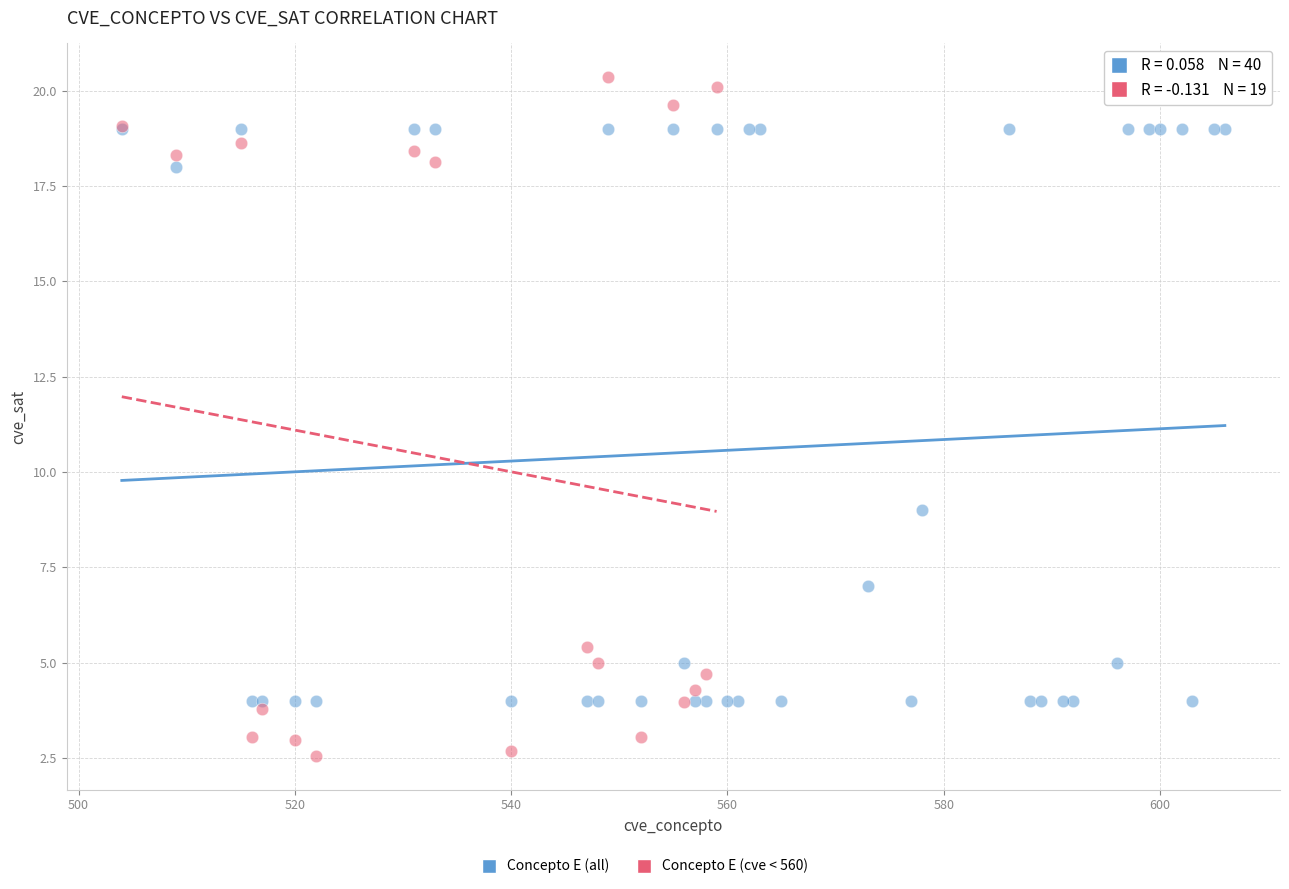

Which series contains the lowest Y value?

Concepto E (cve < 560)